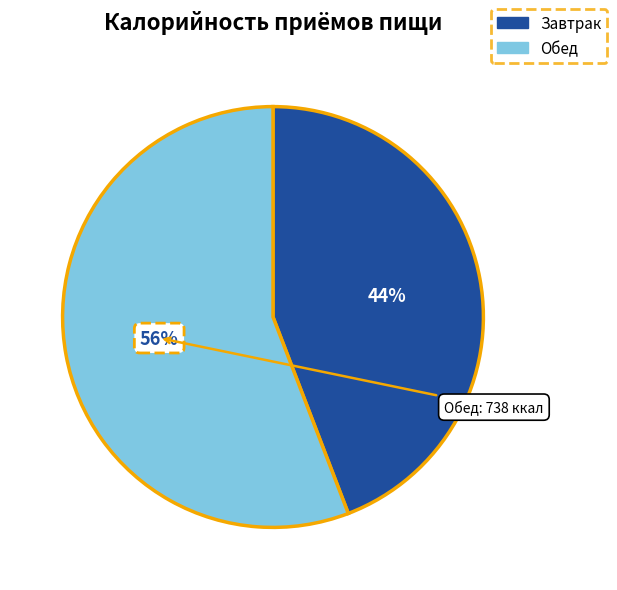

Is there any slice that represents more than half of the pie?

Yes